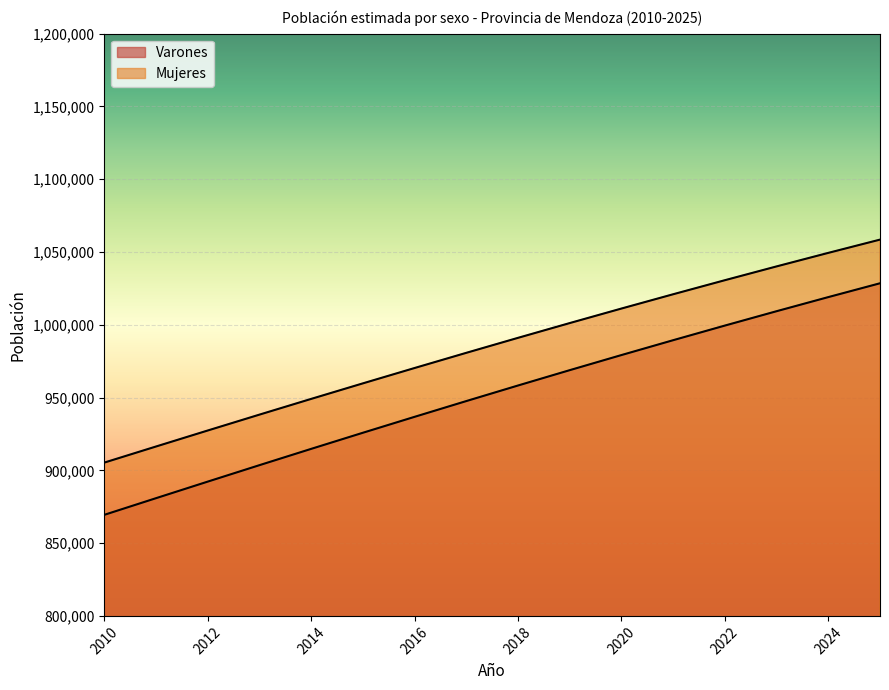

Is the value of Varones at 2022 greater than the value of Mujeres at 2013?

Yes